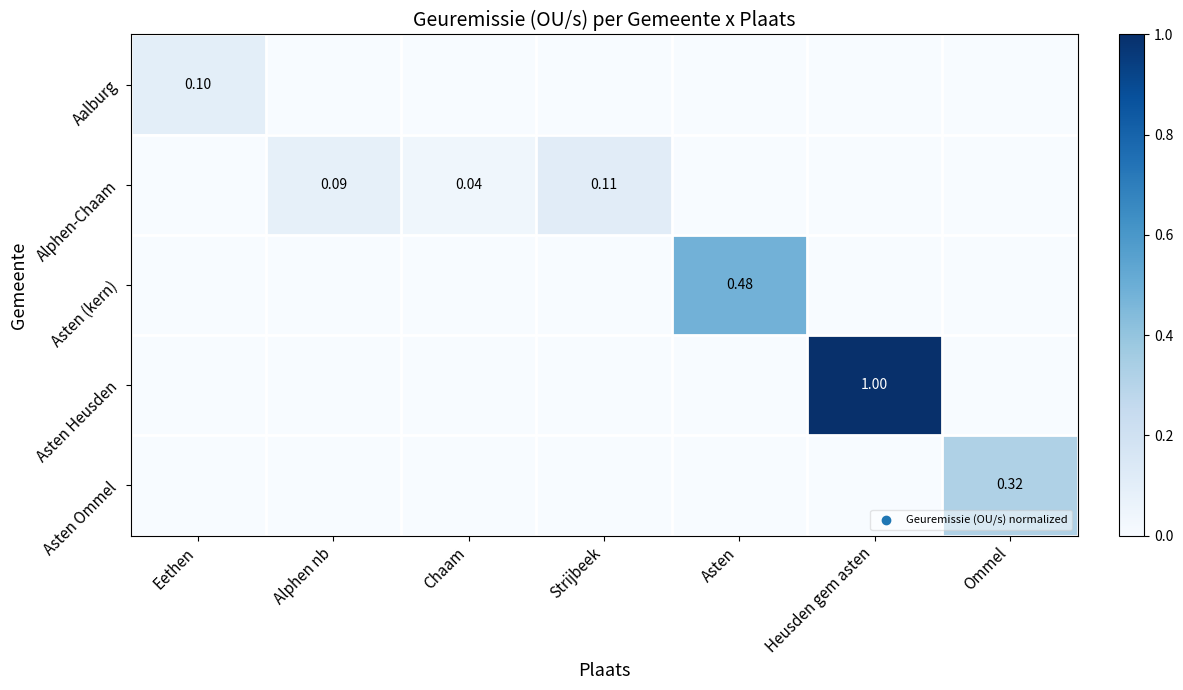

List the series in order of their peak value, highest first.

Asten Heusden, Asten (kern), Asten Ommel, Alphen-Chaam, Aalburg